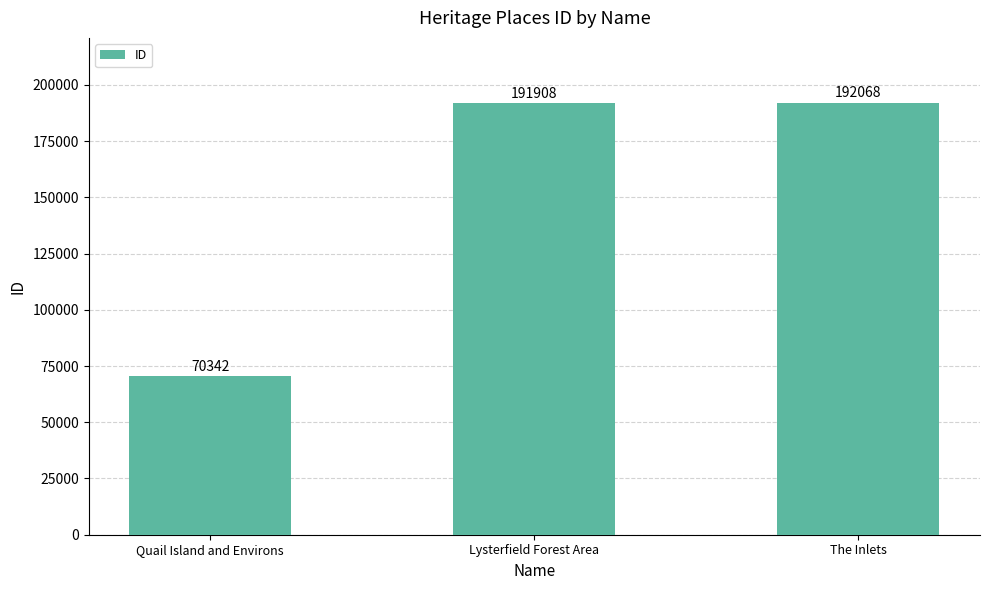

What position from the left is The Inlets?

3